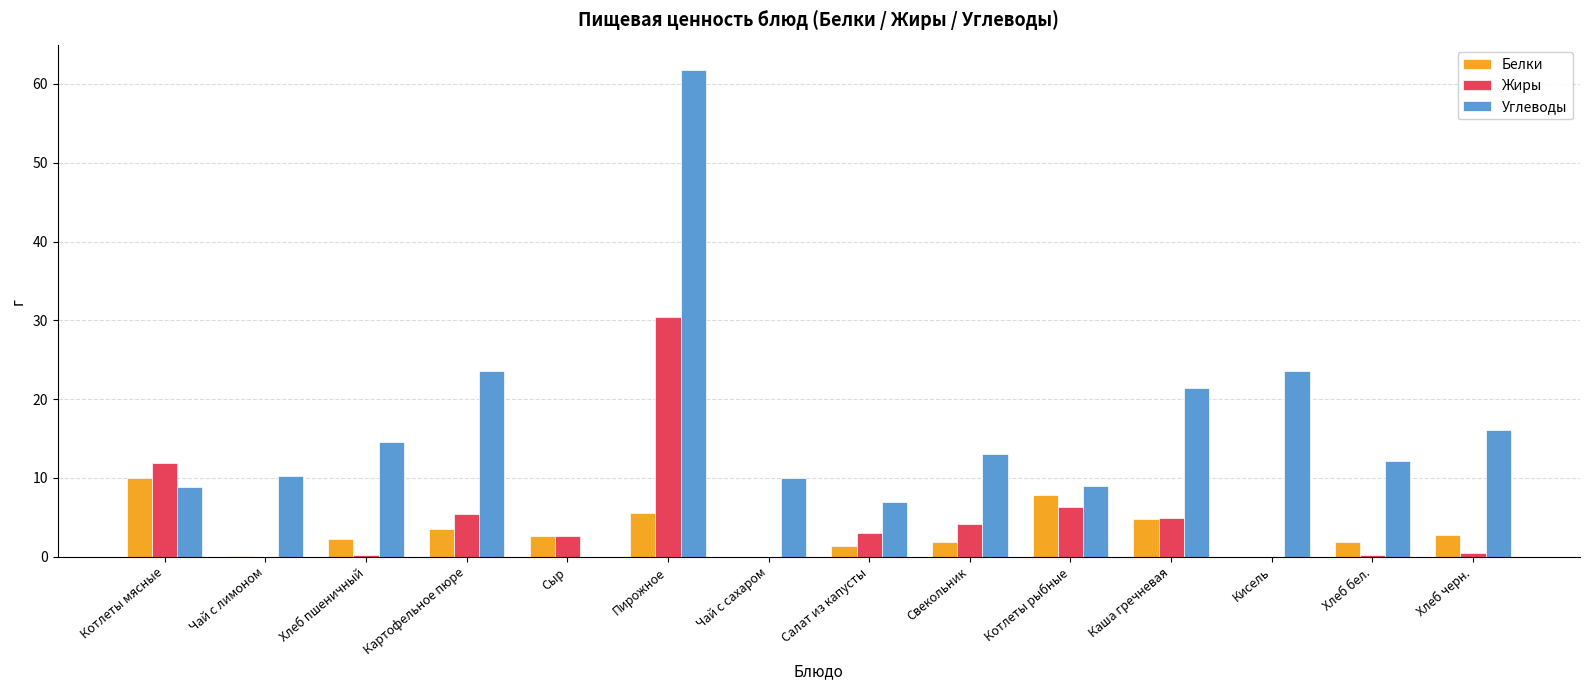

What is the maximum value for Жиры?

30.4